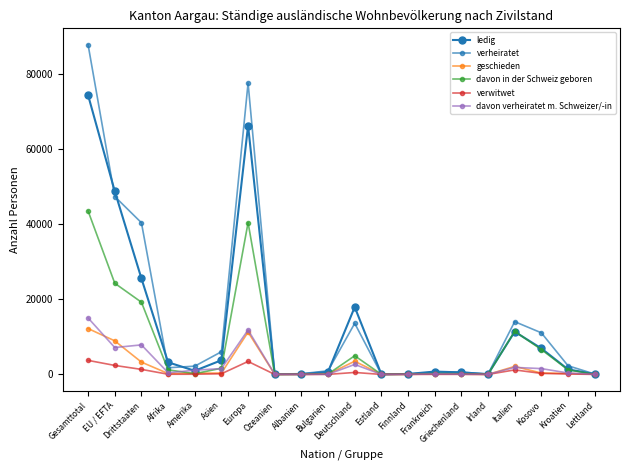

What is the average value of the geschieden series?

2168